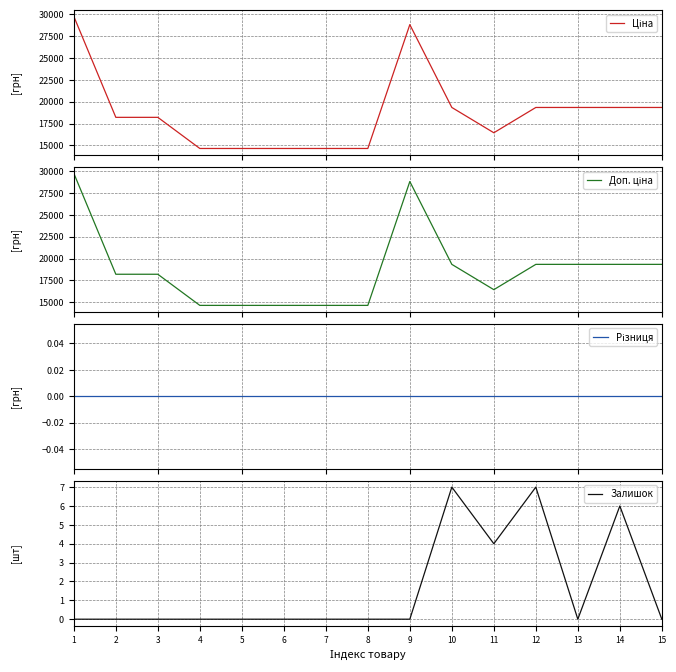

Does the chart display data point markers on the line(s)?

No